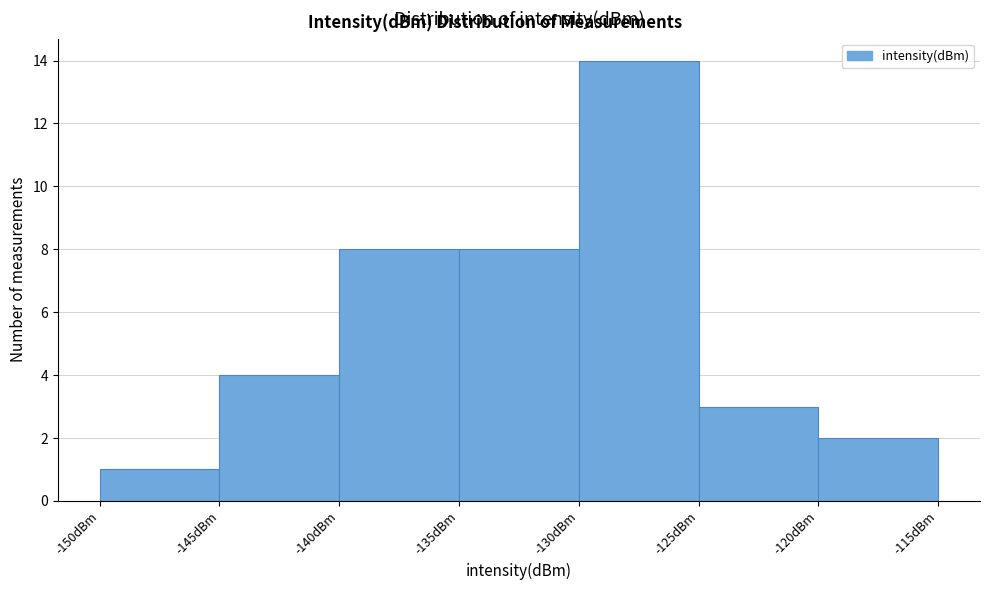

Reading left to right, transcribe this chart: for each bar, give the range it covers on the x-axis and its height. The values are not printed on the chart, so give them approximately, as read against the axis.

-150 to -145: 1
-145 to -140: 4
-140 to -135: 8
-135 to -130: 8
-130 to -125: 14
-125 to -120: 3
-120 to -115: 2